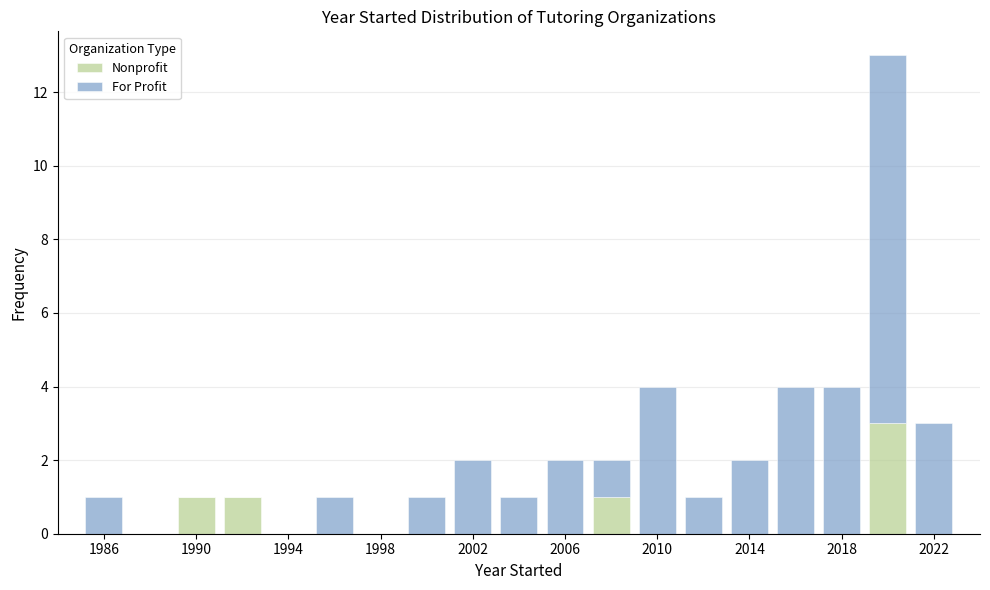

Reading left to right, transcribe this chart: for each stacked bar, give the range it covers on the x-axis and its total height. The values are not printed on the chart, so give them approximately, as read against the axis.

1985 to 1987: 1
1987 to 1989: 0
1989 to 1991: 1
1991 to 1993: 1
1993 to 1995: 0
1995 to 1997: 1
1997 to 1999: 0
1999 to 2001: 1
2001 to 2003: 2
2003 to 2005: 1
2005 to 2007: 2
2007 to 2009: 2
2009 to 2011: 4
2011 to 2013: 1
2013 to 2015: 2
2015 to 2017: 4
2017 to 2019: 4
2019 to 2021: 13
2021 to 2023: 3